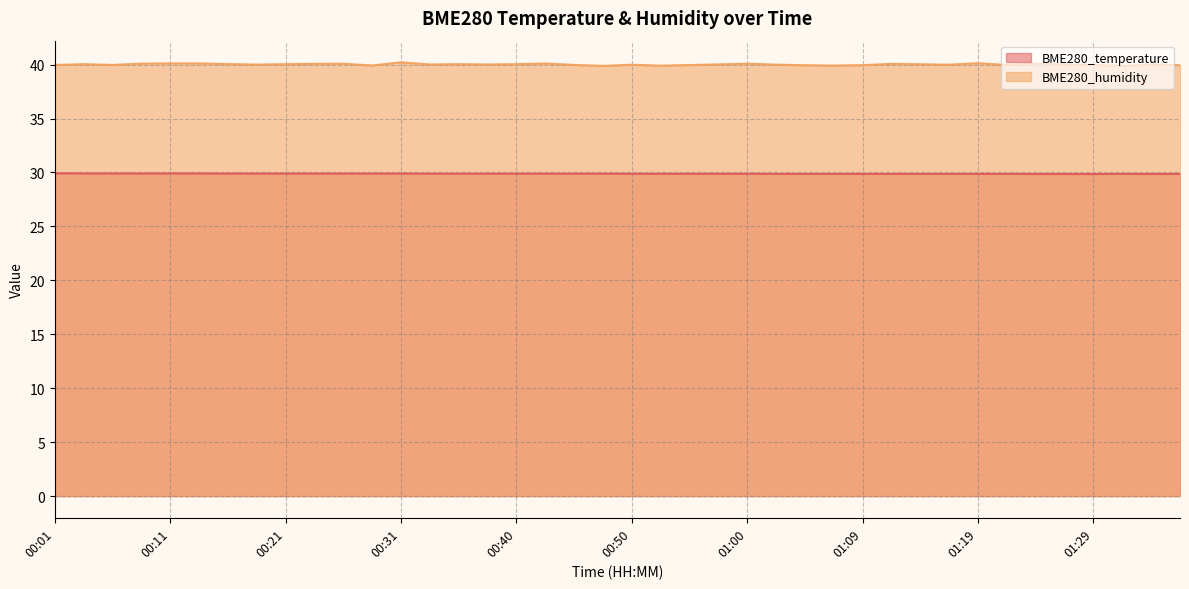

True or false: BME280_temperature has more than 1 interior local peaks.

False